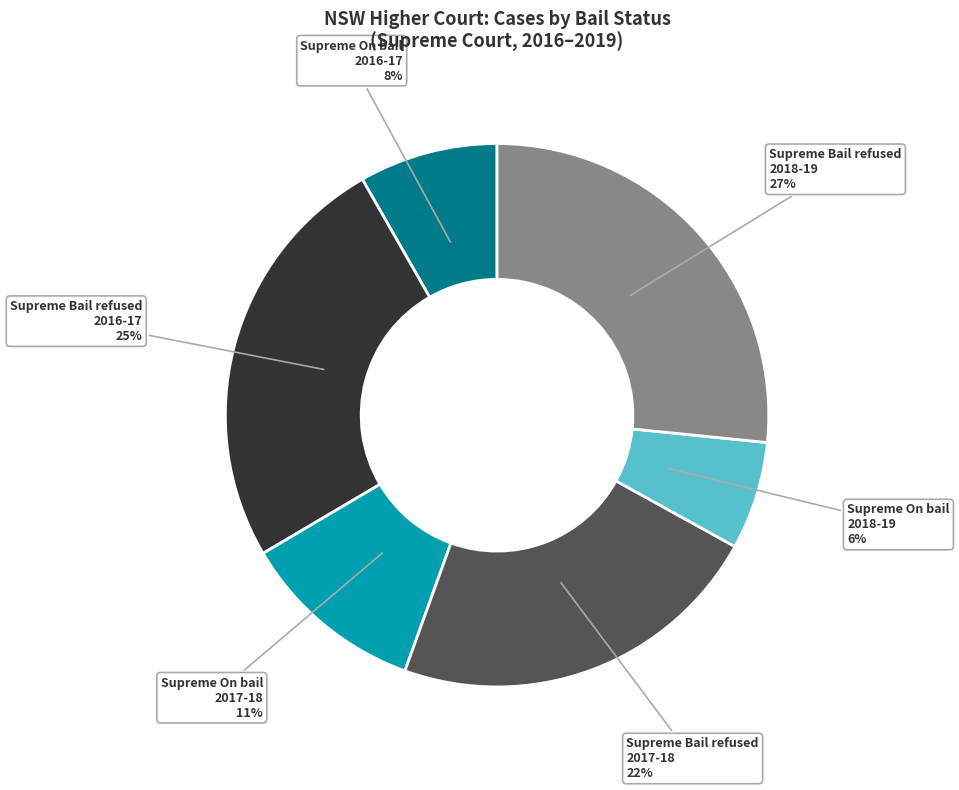

True or false: Supreme On bail 2017-18 accounts for 11% of the total.

True